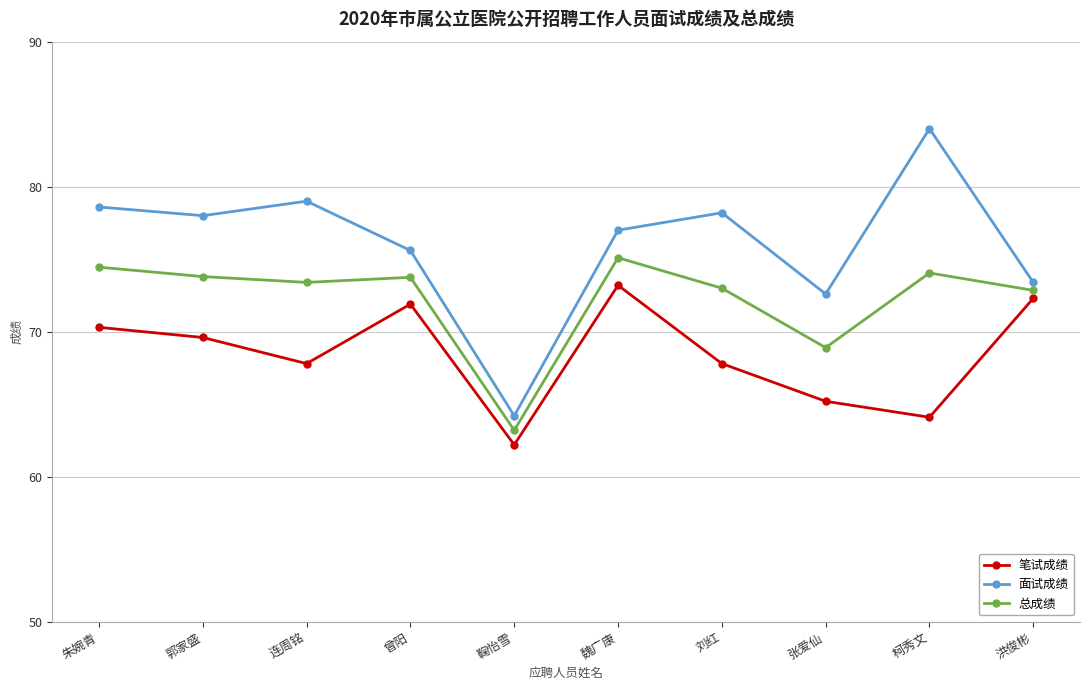

How many lines are shown in the chart?

3